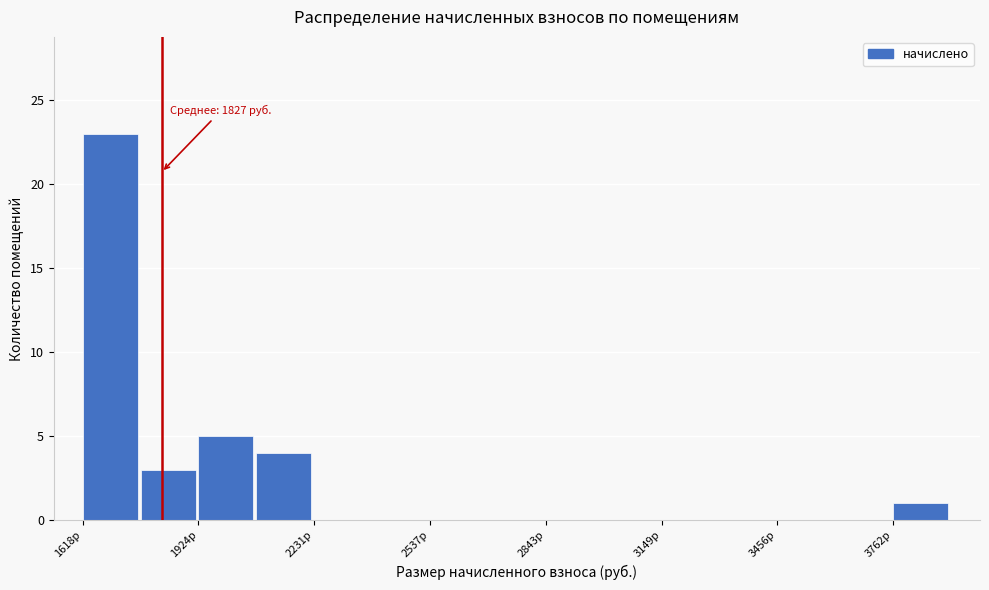

Read against the x-axis, roughly where is the centre of the tallest bar?

1700